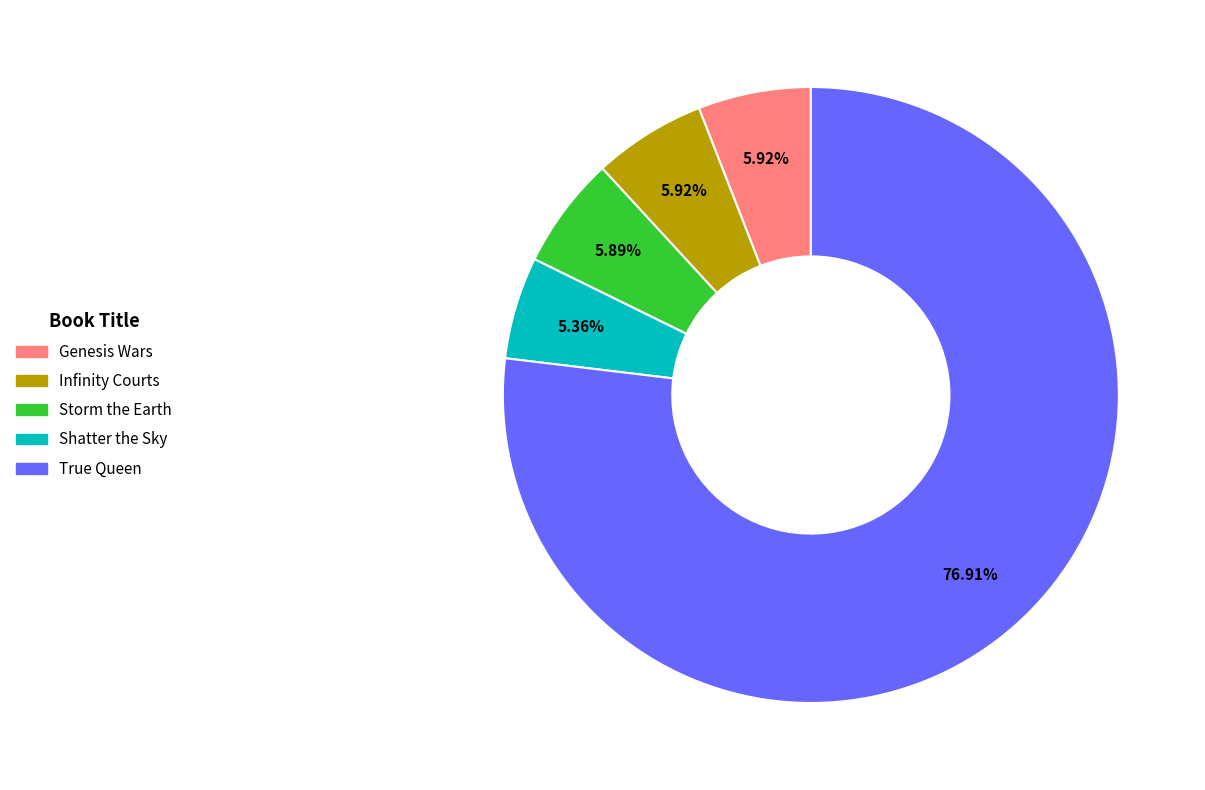

The True Queen slice represents 77% of the pie. True or false?

True